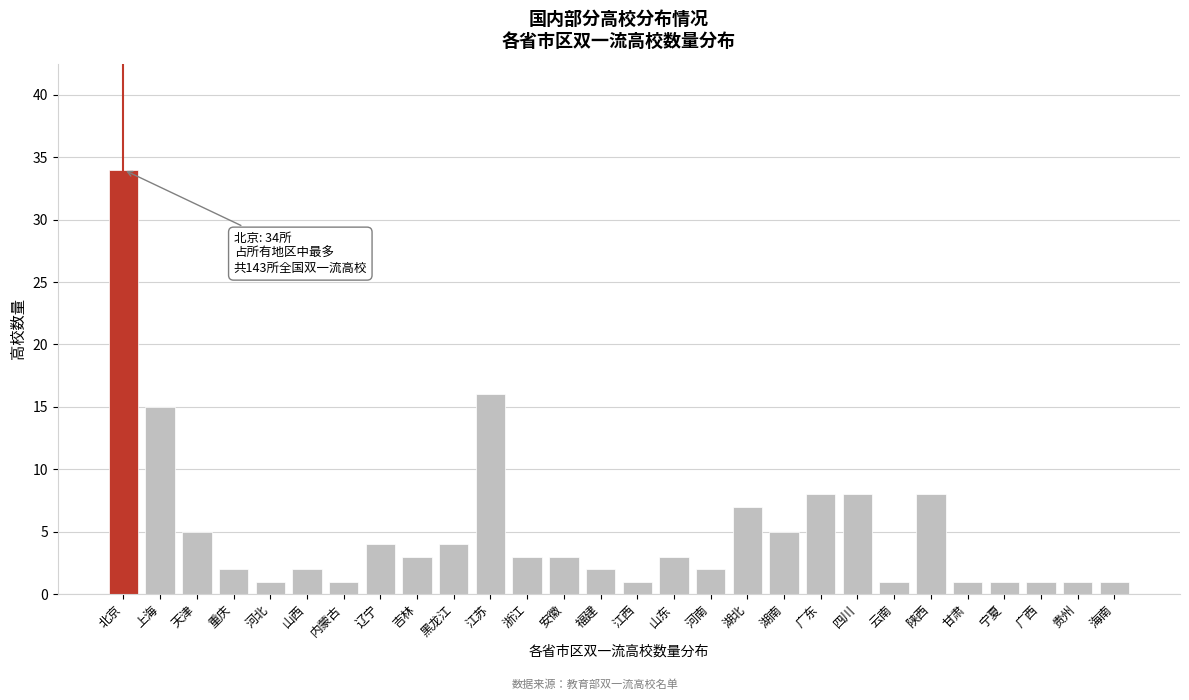

Reading left to right, transcribe all the data shown in this chart.

北京=34	上海=15	天津=5	重庆=2	河北=1	山西=2	内蒙古=1	辽宁=4	吉林=3	黑龙江=4	江苏=16	浙江=3	安徽=3	福建=2	江西=1	山东=3	河南=2	湖北=7	湖南=5	广东=8	四川=8	云南=1	陕西=8	甘肃=1	宁夏=1	广西=1	贵州=1	海南=1